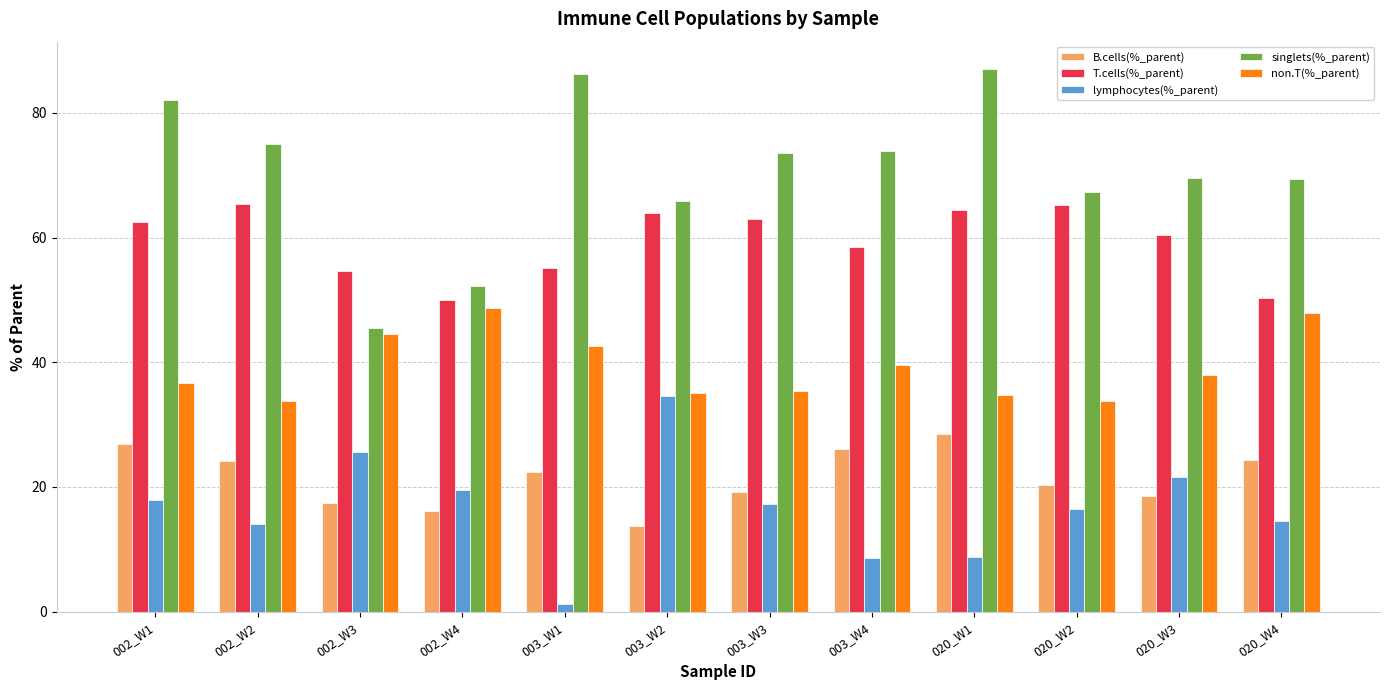

What position from the left is 003_W1?

5